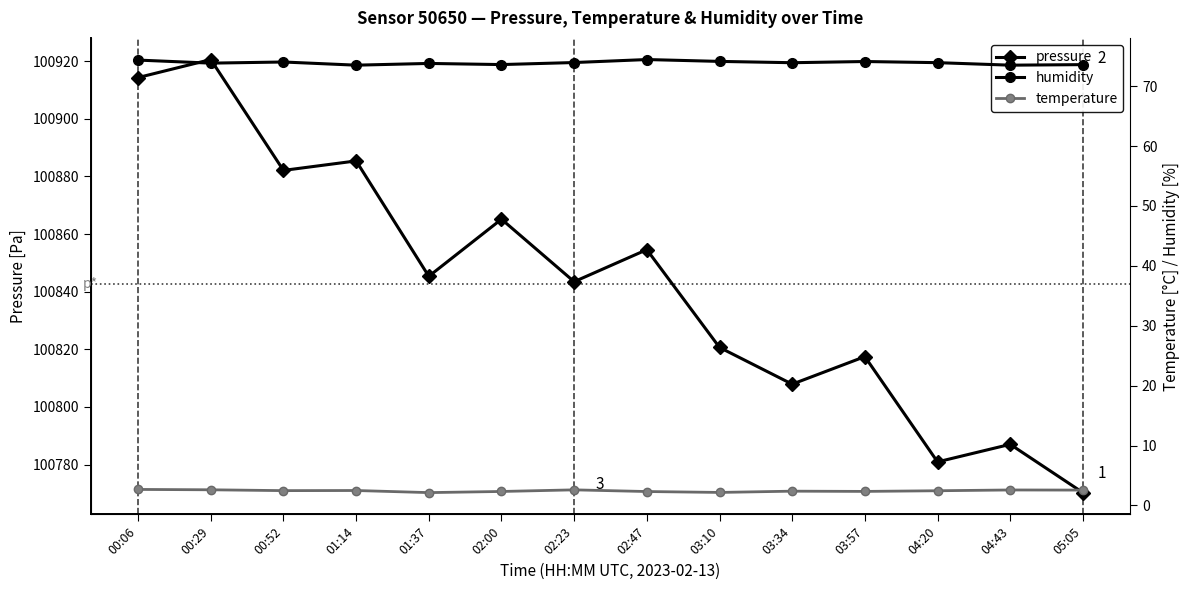

What is the label of the 5th point from the right?

03:34